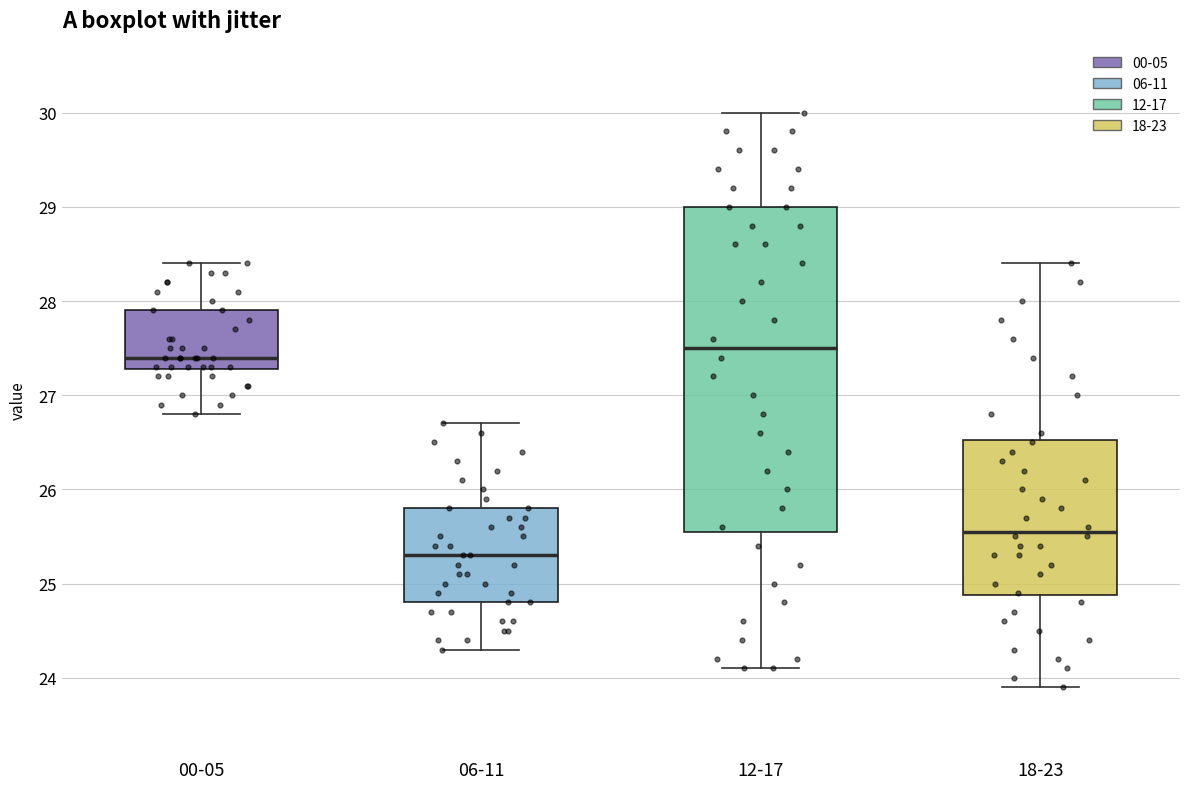

Which box's median line is the lowest?

06-11